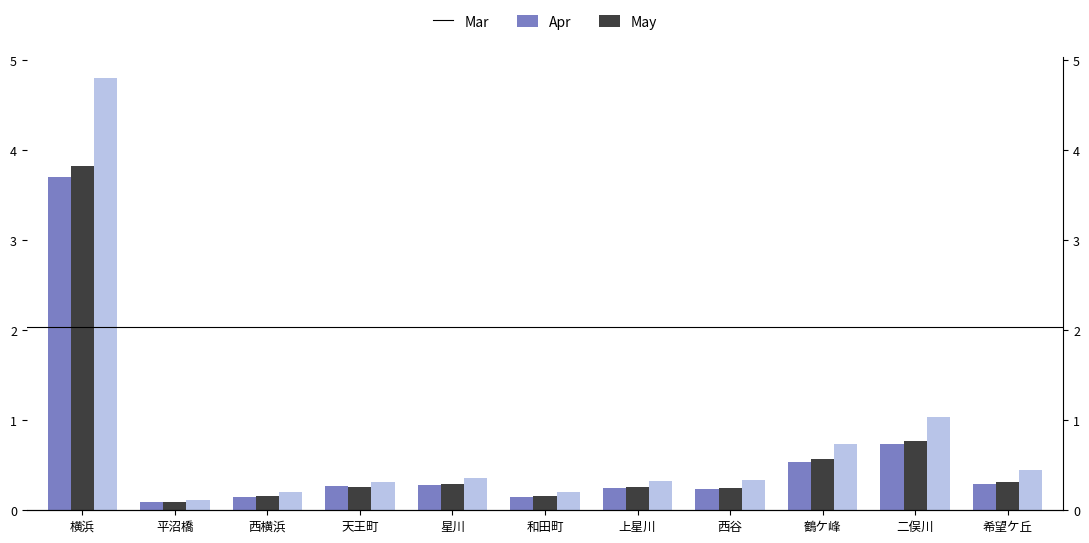

How many groups of bars are there?

11